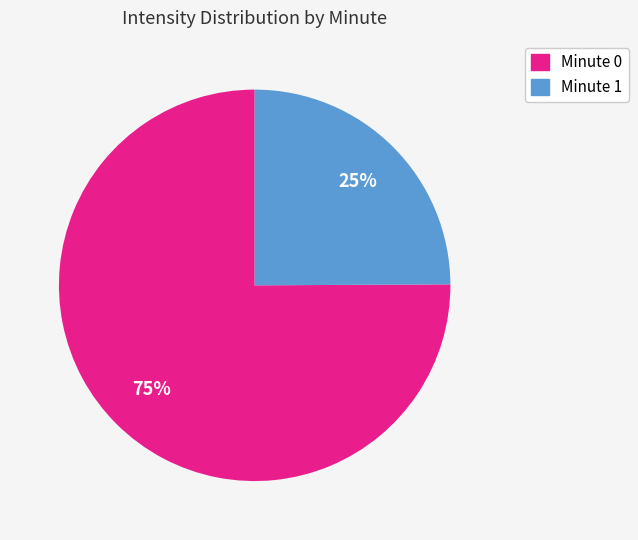

To the nearest percent, what is the average slice percentage?

50%